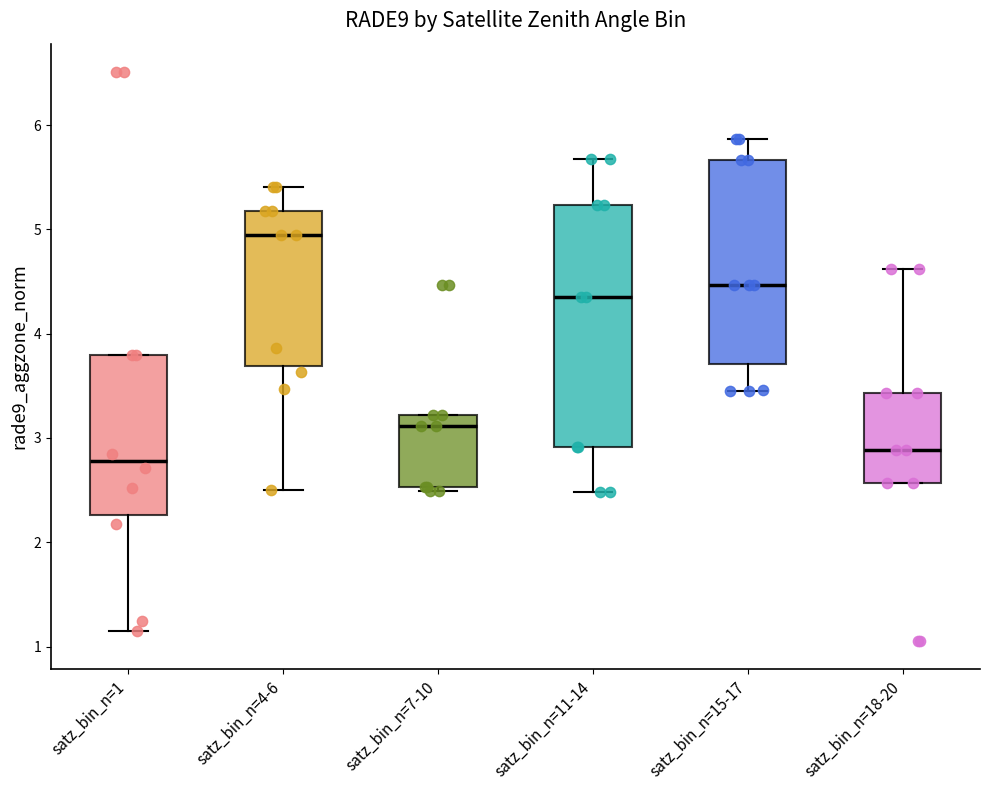

Which box is the tallest, from its lower edge to its upper edge?

satz_bin_n=11-14